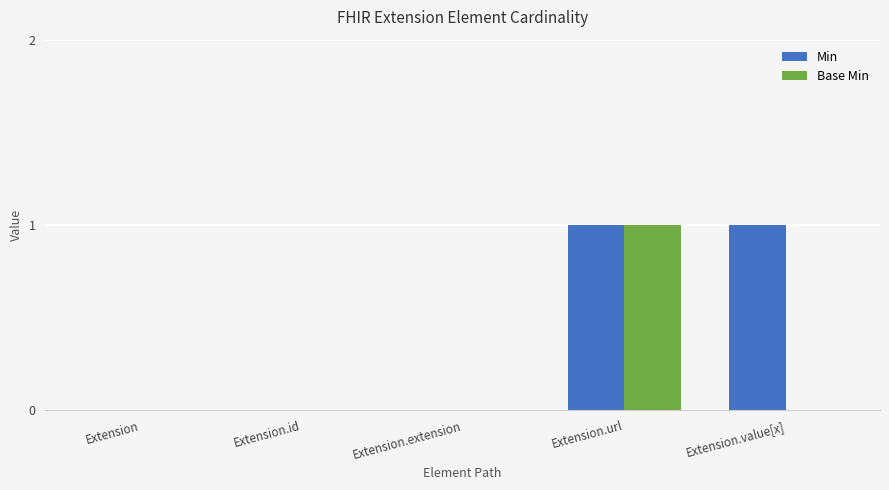

Is the value of Base Min at Extension.id greater than the value of Min at Extension.value[x]?

No